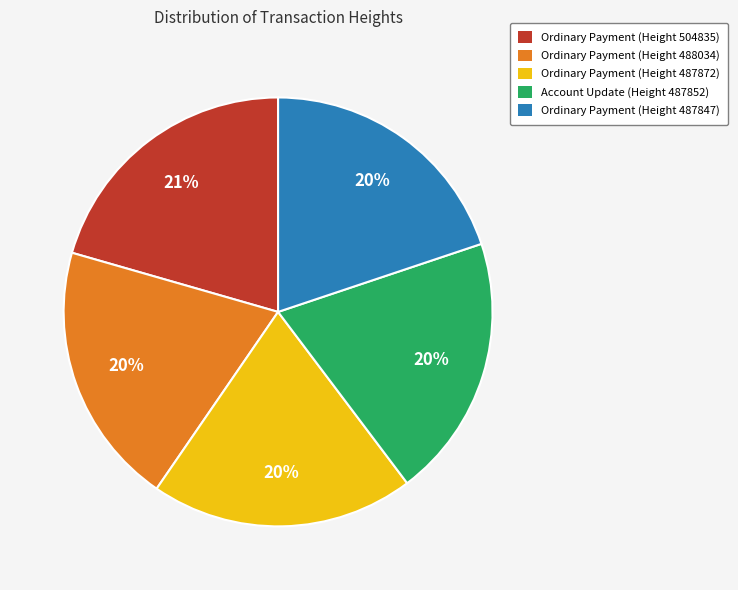

What percentage is the Ordinary Payment (Height 488034) slice, to the nearest percent?

20%